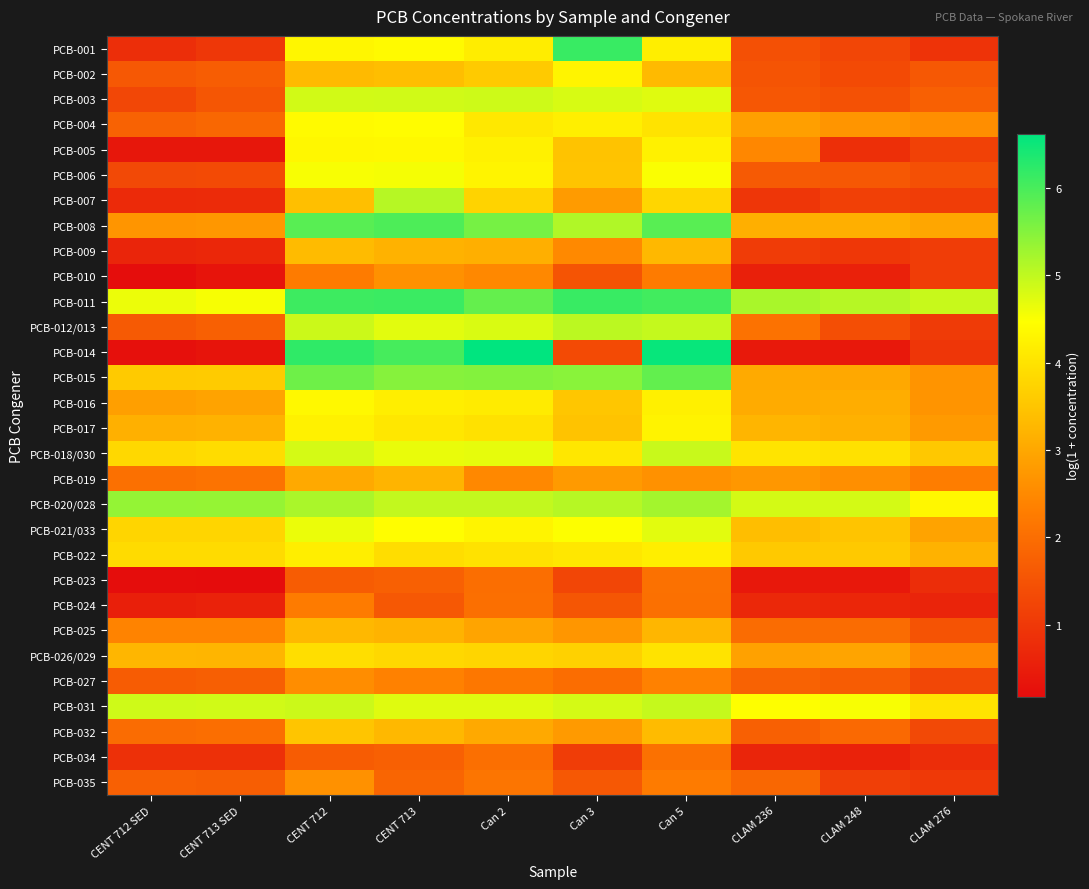

Which category has the highest value across all series?

Can 2